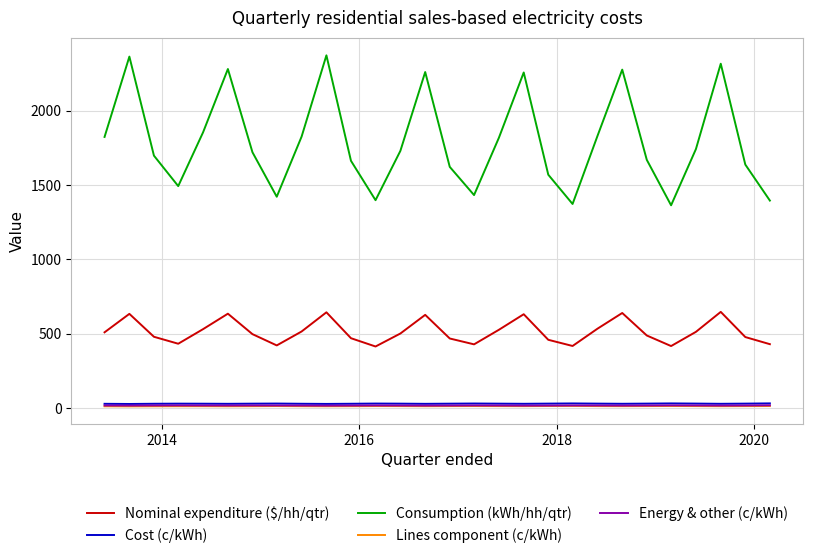

Which series has the largest range (max minus min)?

Consumption (kWh/hh/qtr)